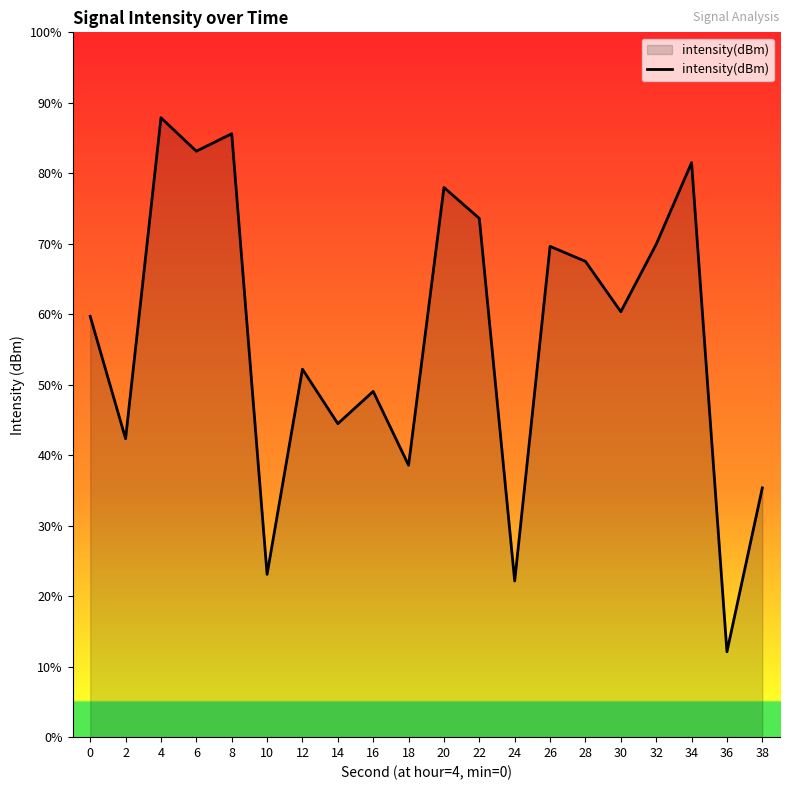

Reading left to right, list all the values displayed in this chart.

0=-123.1	2=-127.4	4=-116.1	6=-117.3	8=-116.7	10=-132.1	12=-124.9	14=-126.8	16=-125.7	18=-128.3	20=-118.6	22=-119.6	24=-132.4	26=-120.6	28=-121.1	30=-122.9	32=-120.5	34=-117.7	36=-134.9	38=-129.1